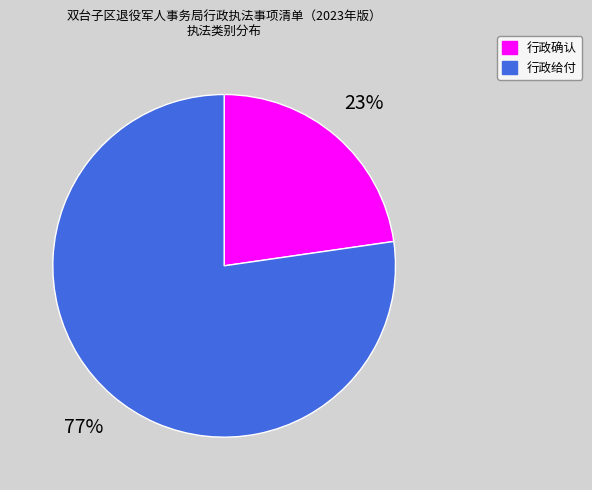

To the nearest percent, what is the combined percentage of 行政给付 and 行政确认?

100%